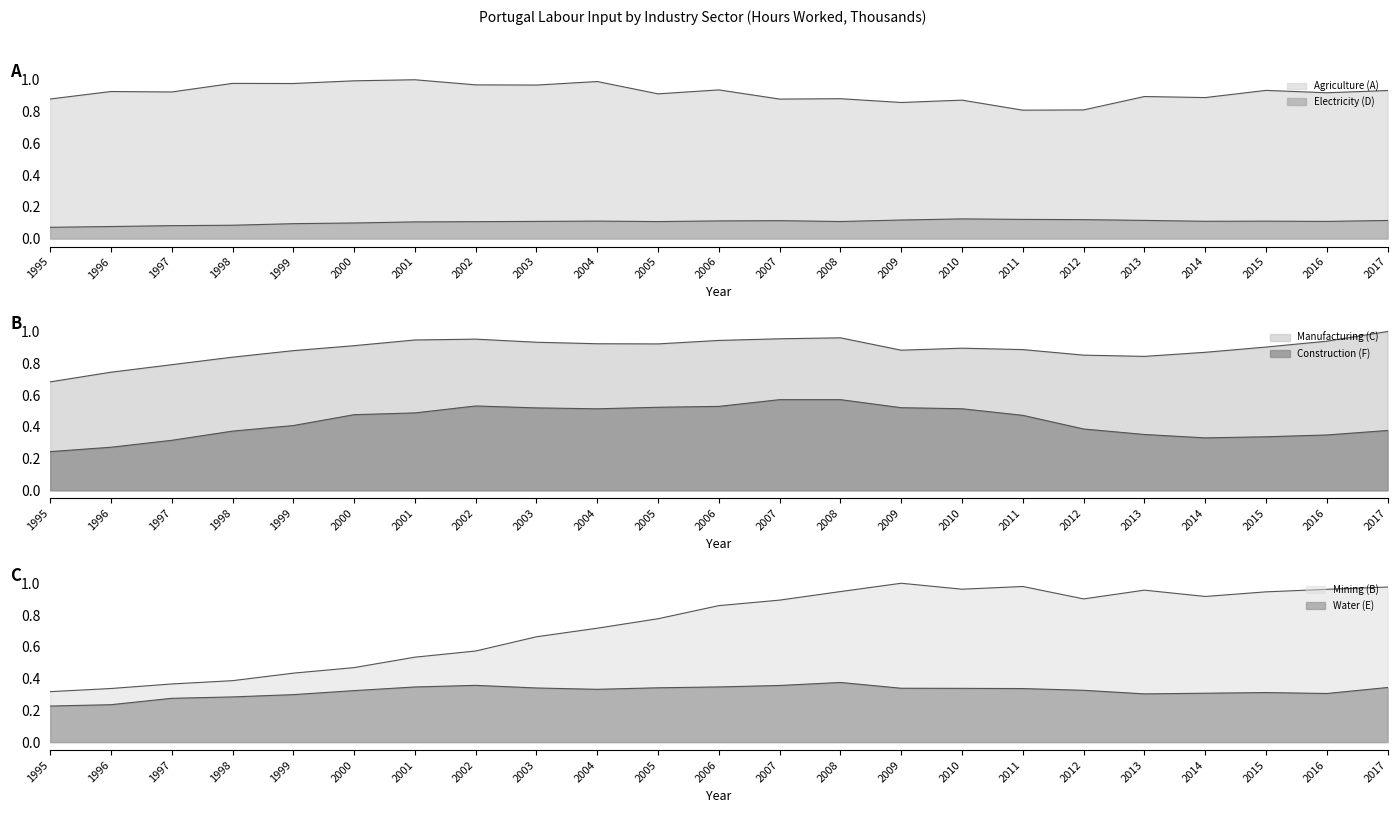

At which category does the chart reach its minimum across all series?

1995